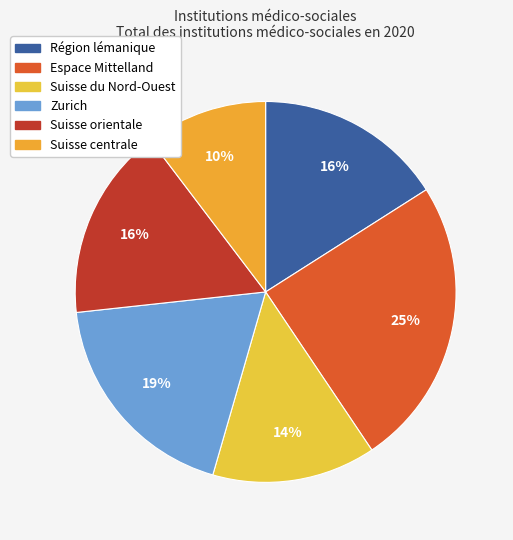

How many segments does this pie chart have?

6